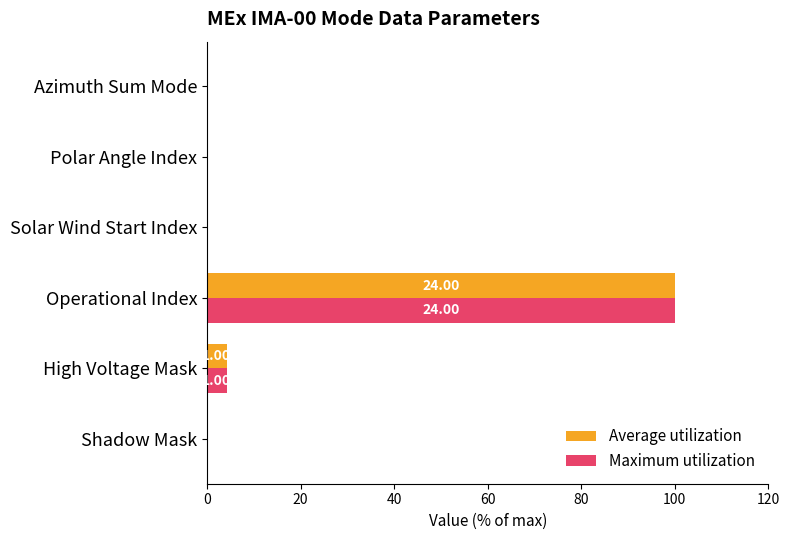

At which category is the sum across all series the highest?

Operational Index